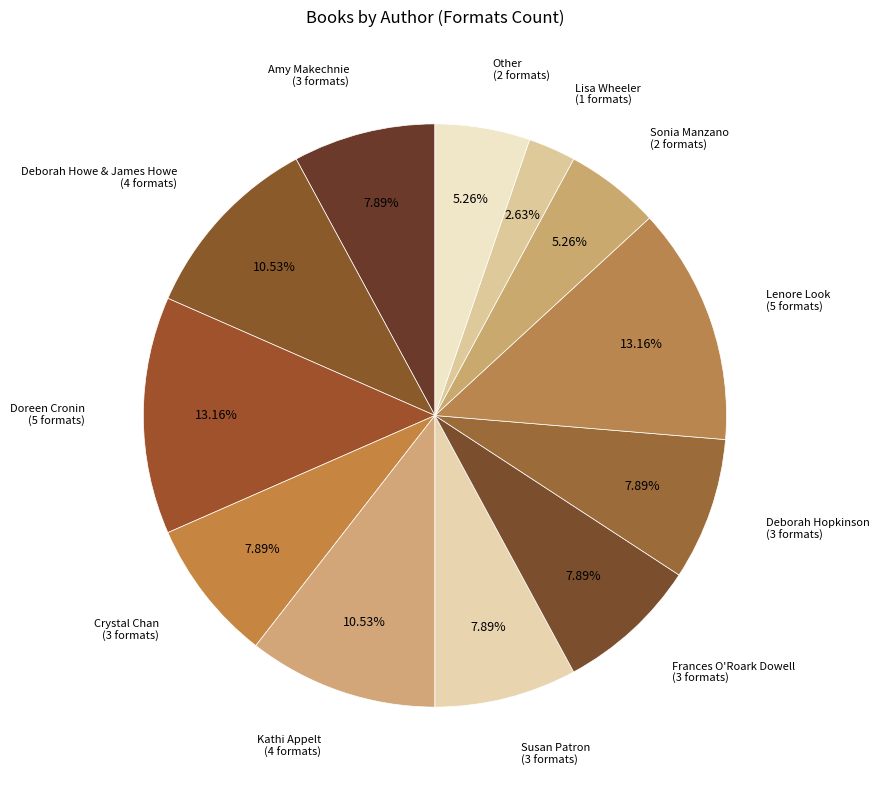

Which has a higher value, Deborah Howe & James Howe or Crystal Chan?

Deborah Howe & James Howe